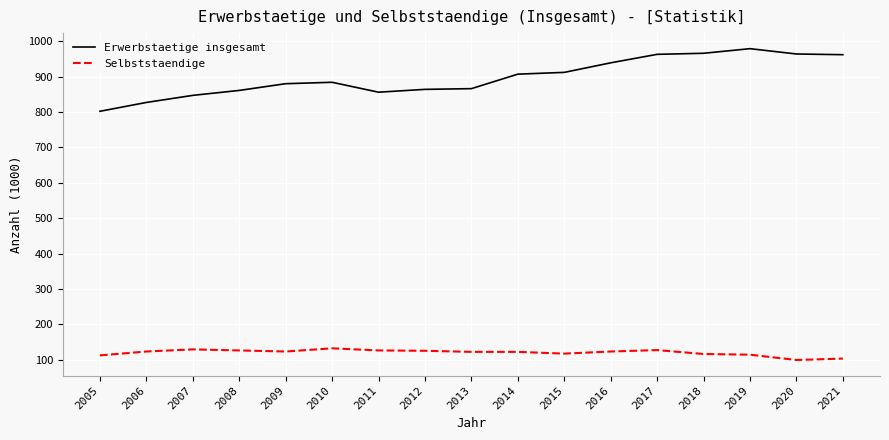

Which series has the largest range (max minus min)?

Erwerbstaetige insgesamt